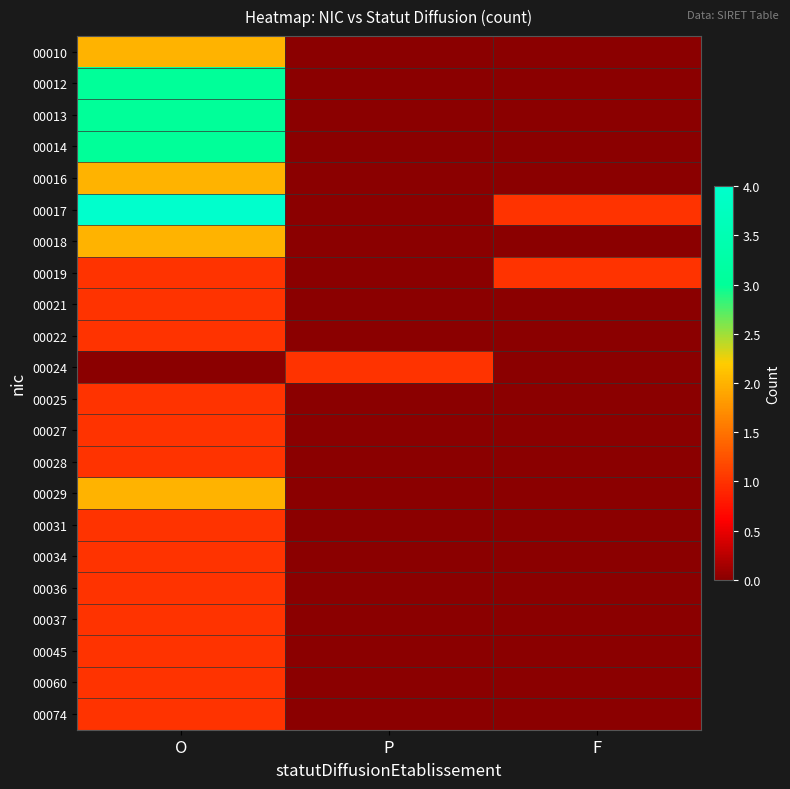

Between P and F, which series saw the biggest shift?

00017